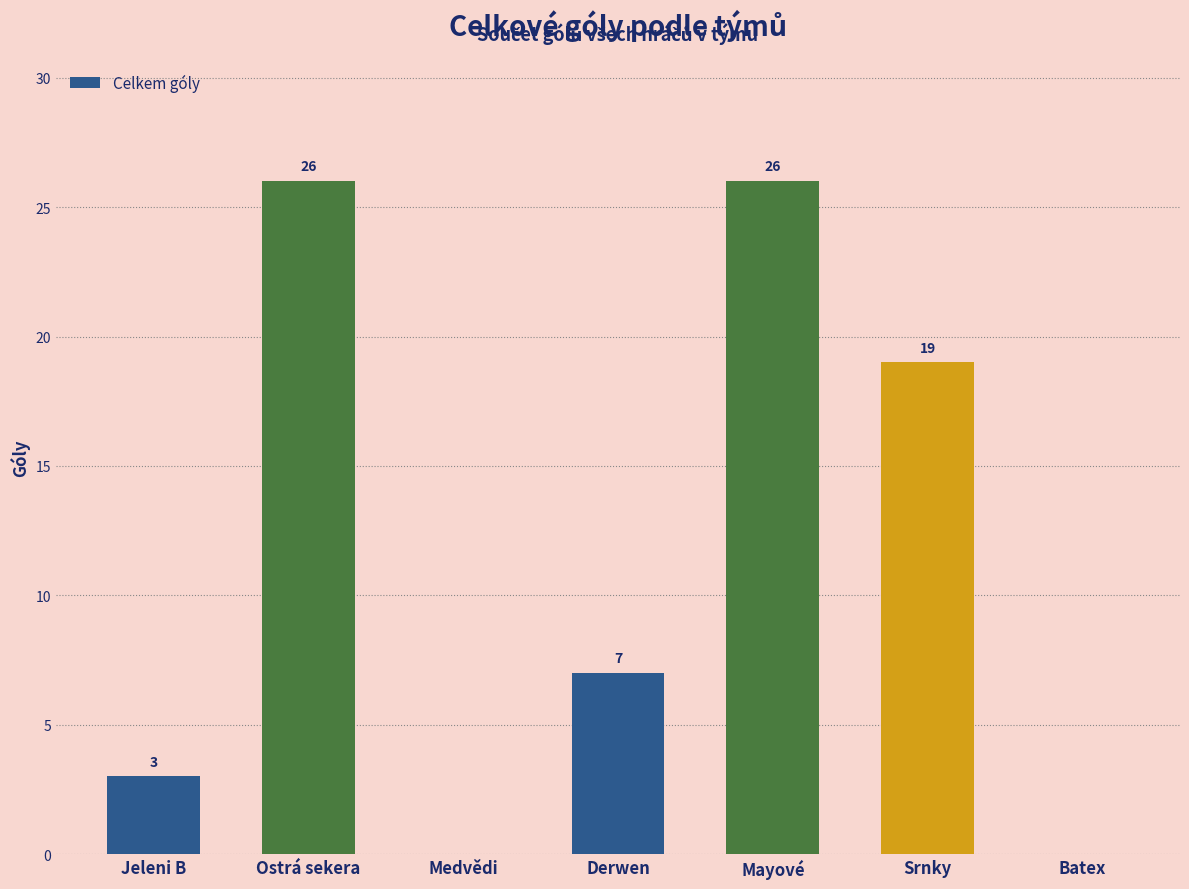

What is the difference between the values at Mayové and Medvědi?

26